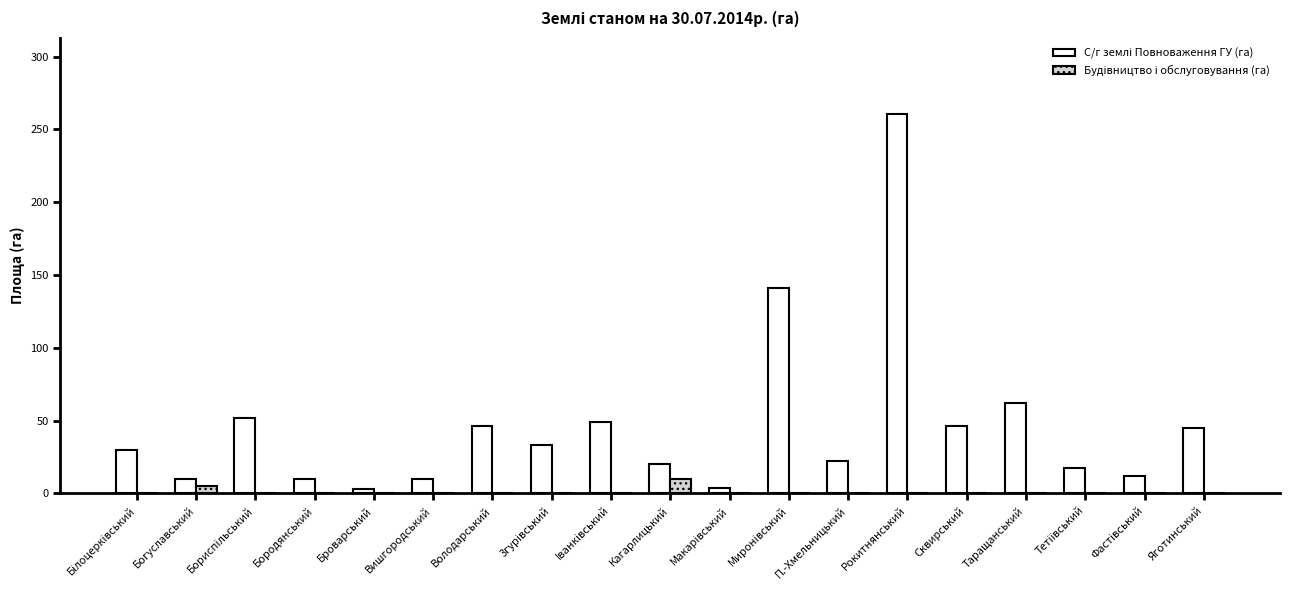

How many series are shown in this chart?

2